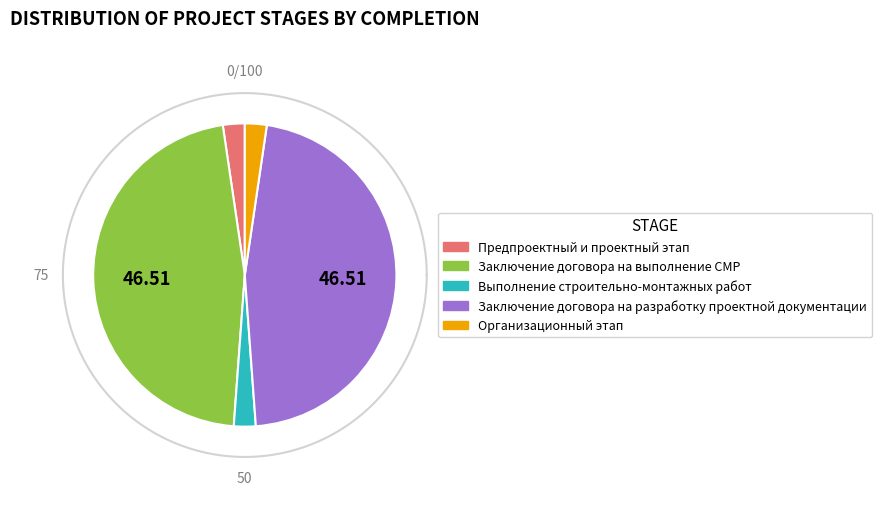

How many slices are in this pie chart?

5